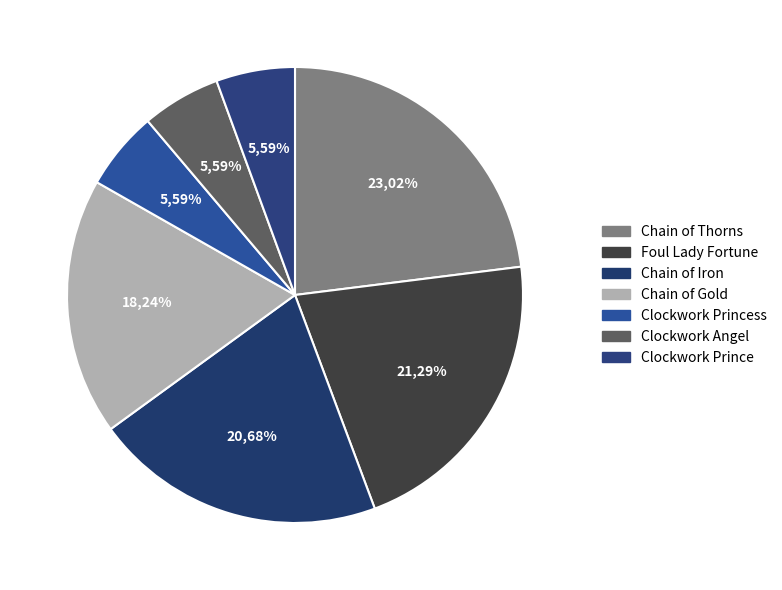

What is the ratio of the value at Clockwork Princess to the value at Clockwork Angel?

1.0